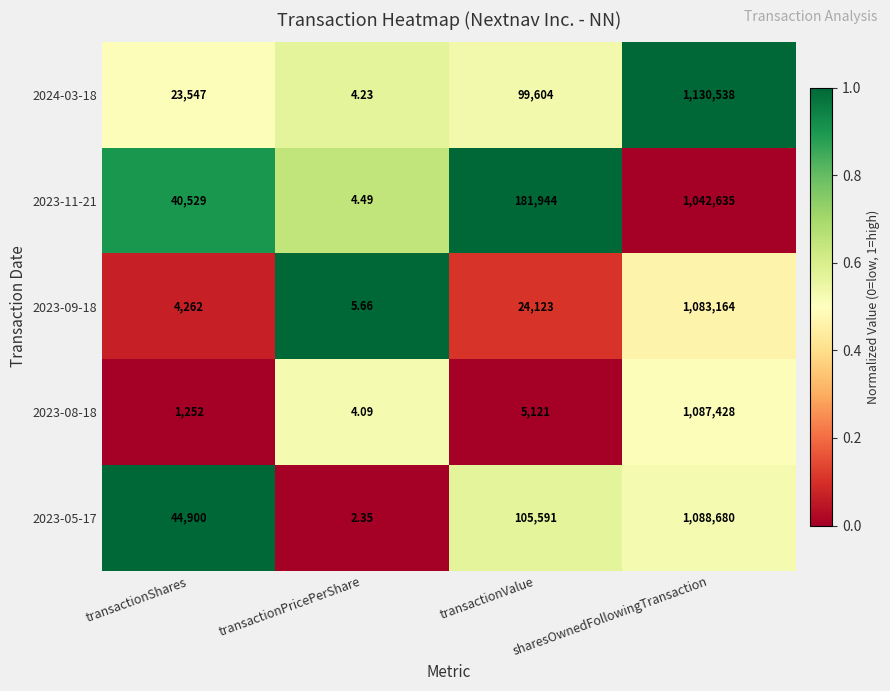

Which category has the lowest value across all series?

transactionPricePerShare